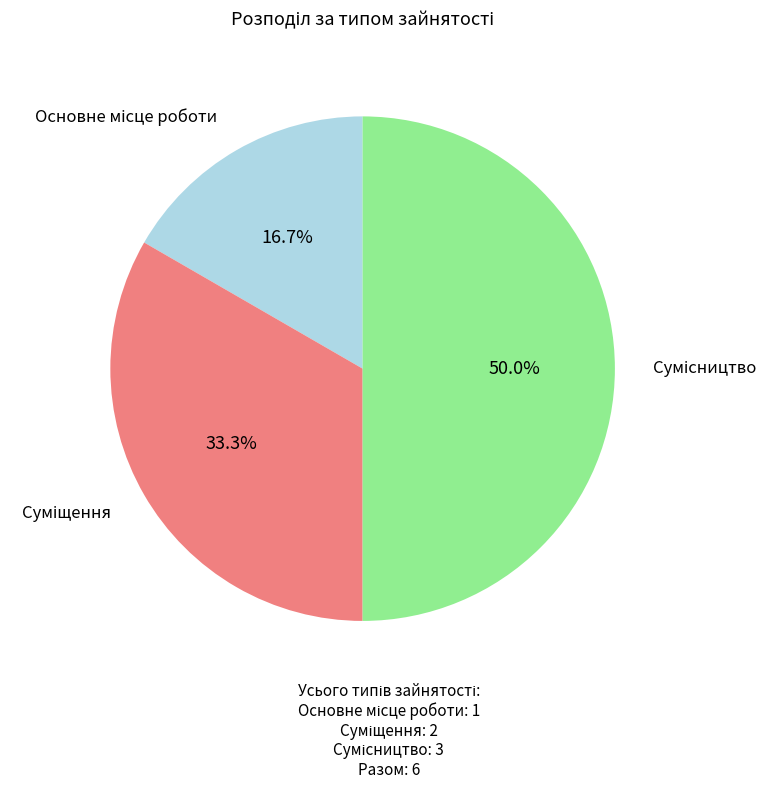

Between Основне місце роботи and Суміщення, which is larger?

Суміщення